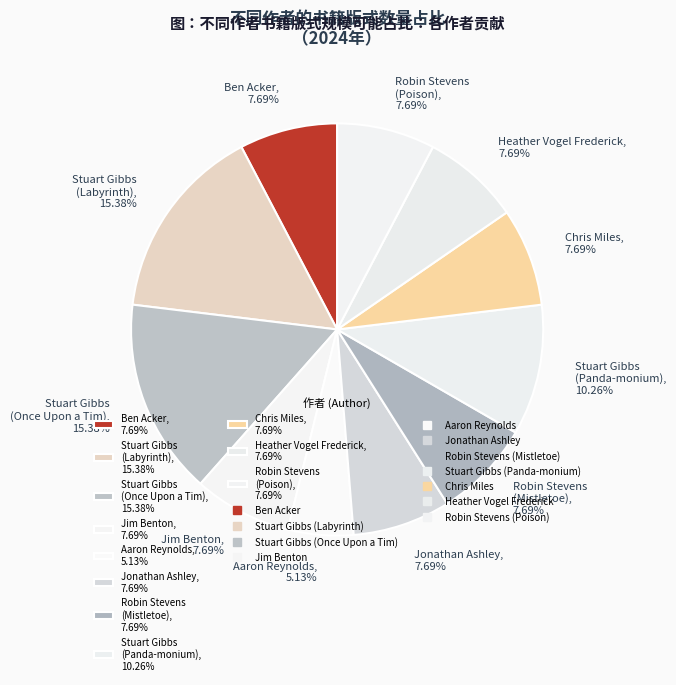

Does any single category account for the majority?

No